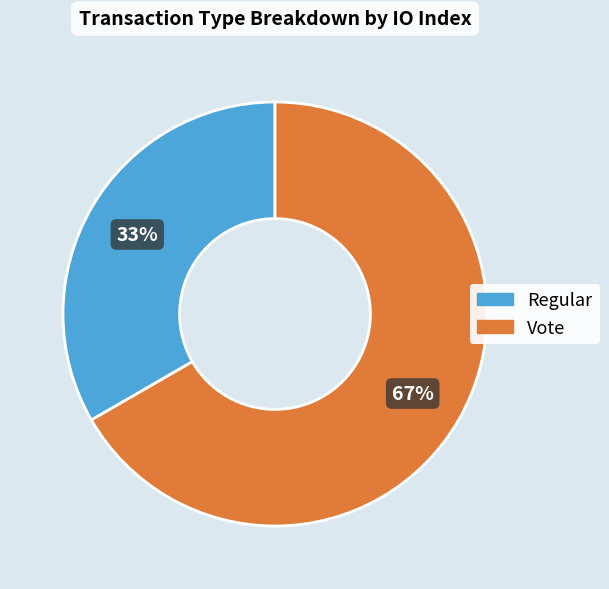

Is Regular the majority of the pie?

No